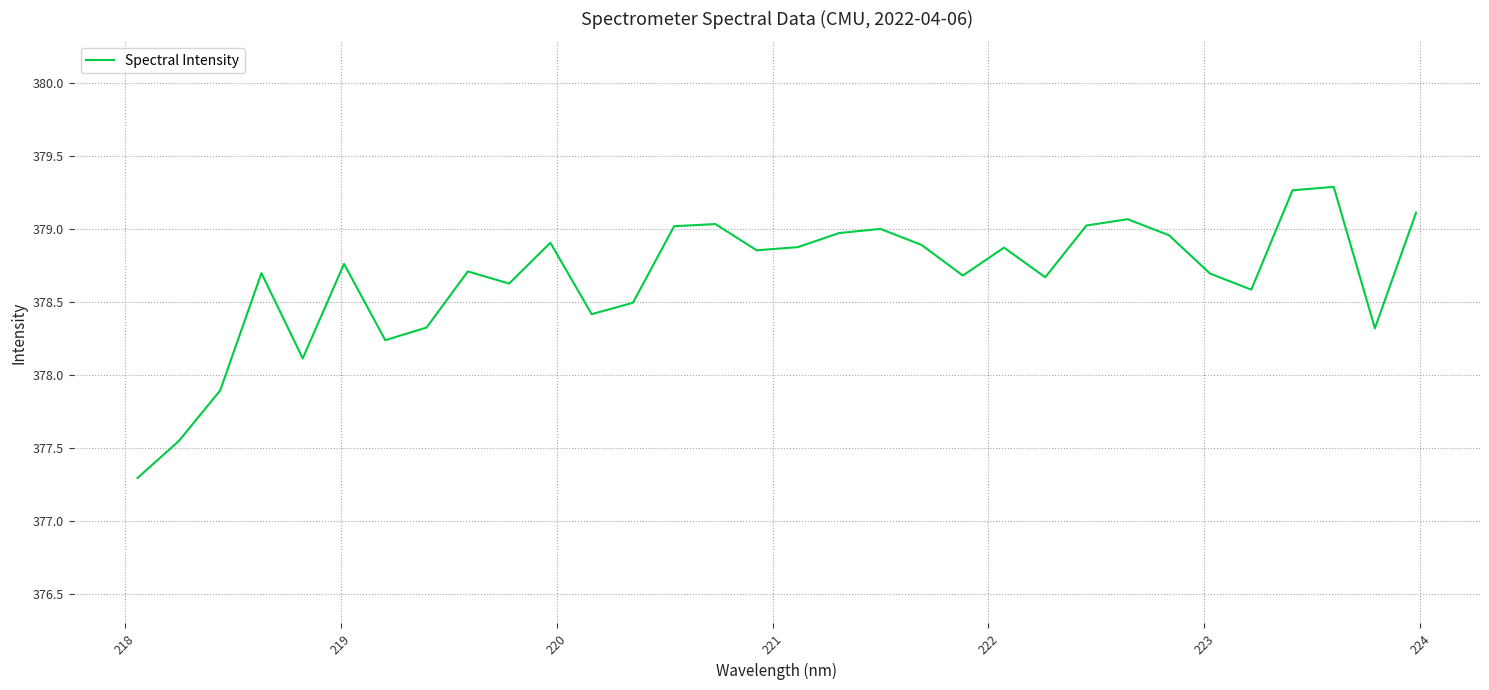

How many distinct data groups are displayed?

1